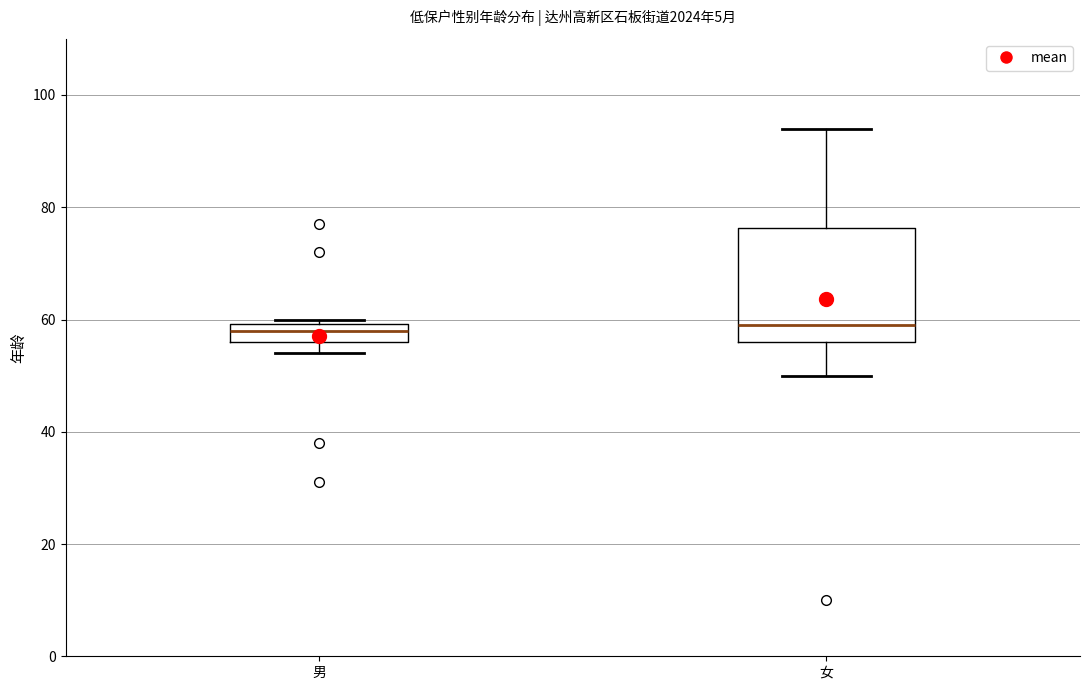

Reading left to right, transcribe this box plot: for each box, give where its median line is, the range the box spans, and where its two whiskers end, as read against the y-axis. The values are not printed on the chart, so give them approximately, as read against the axis.

男: median 58, box 56 to 60, whiskers 54 to 60 (just above the box's upper edge)
女: median 60, box 56 to 76, whiskers 50 to 94